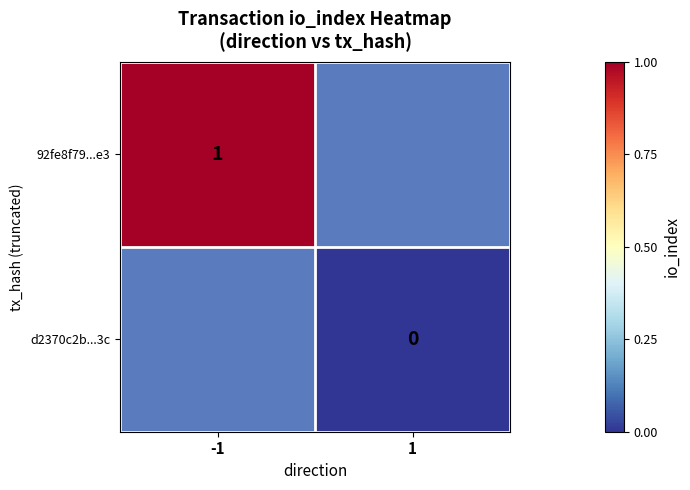

Is it true that 92fe8f79...e3 equals 1 at -1?

True